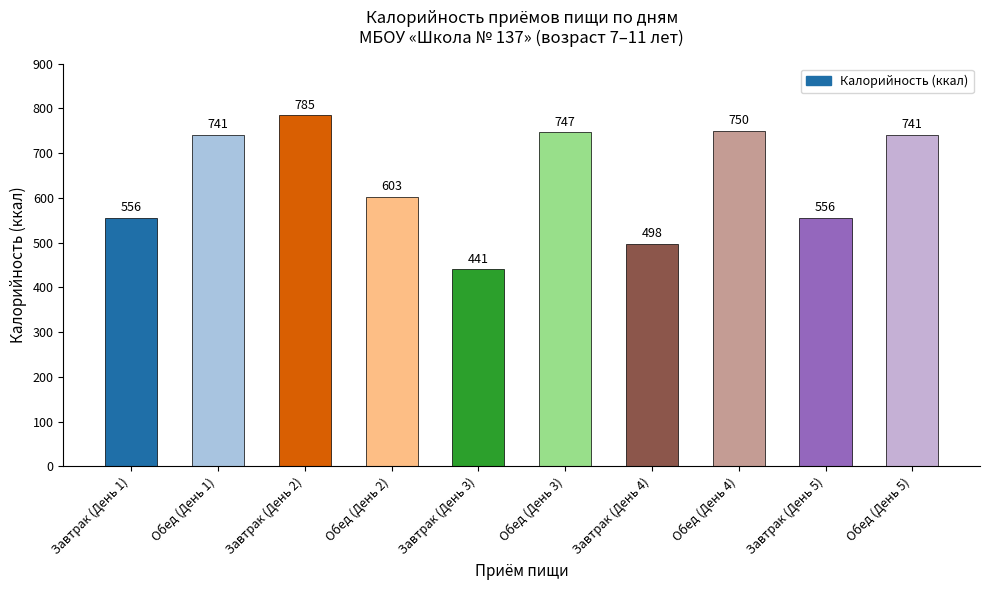

Are the bars horizontal?

No